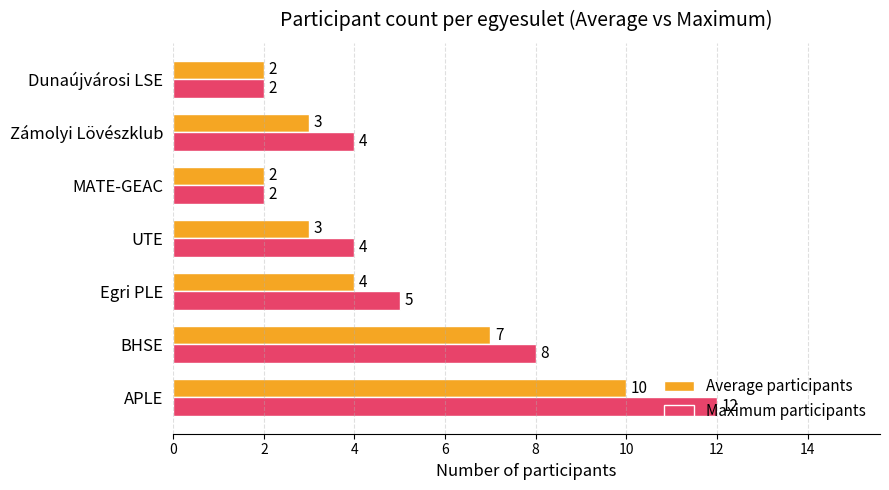

What is the difference between the Maximum participants values at BHSE and MATE-GEAC?

6